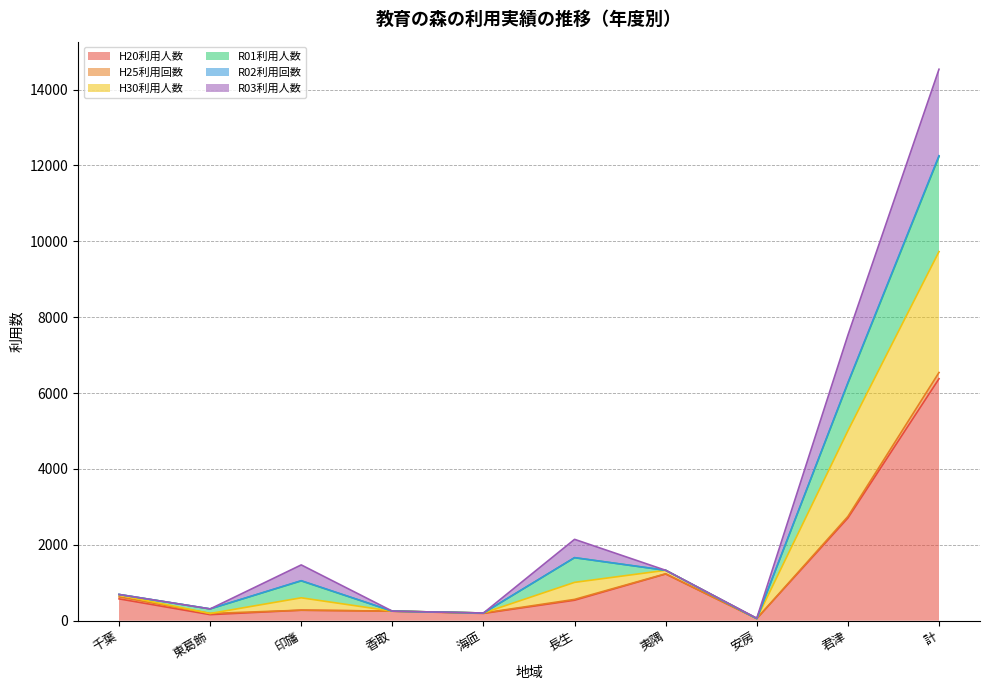

At which label does H20利用人数 reach its peak?

計